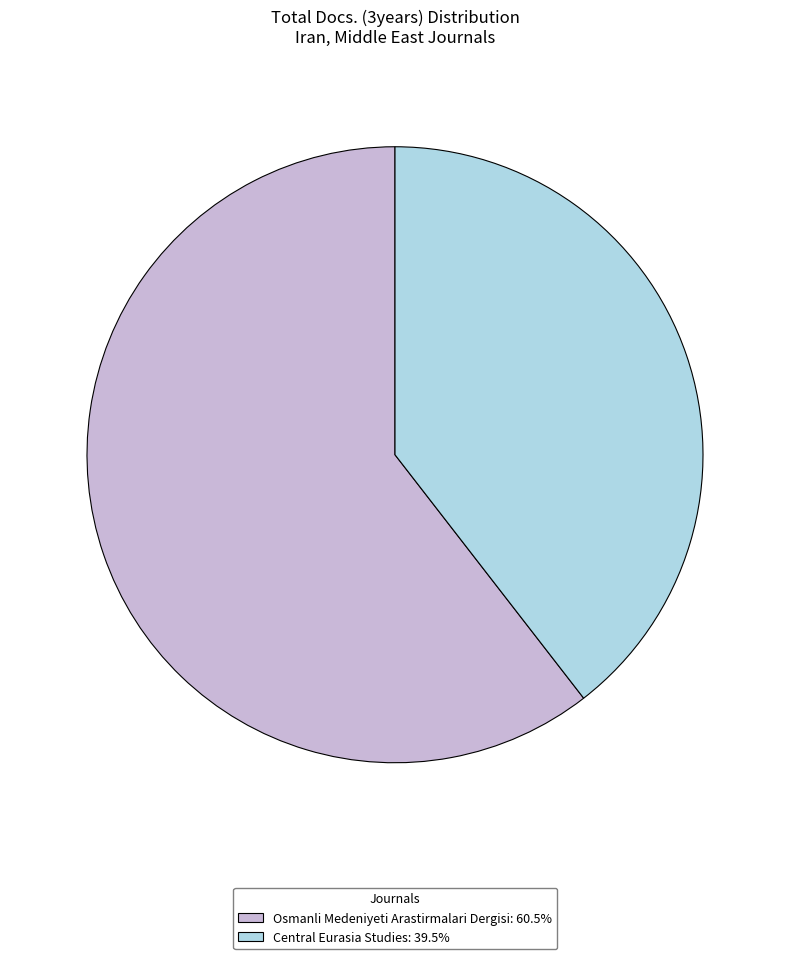

Between Osmanli Medeniyeti Arastirmalari Dergisi and Central Eurasia Studies, which is larger?

Osmanli Medeniyeti Arastirmalari Dergisi